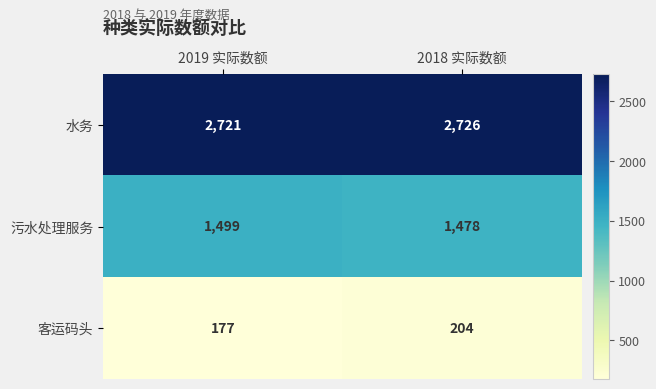

Which series has the largest total across all categories?

水务